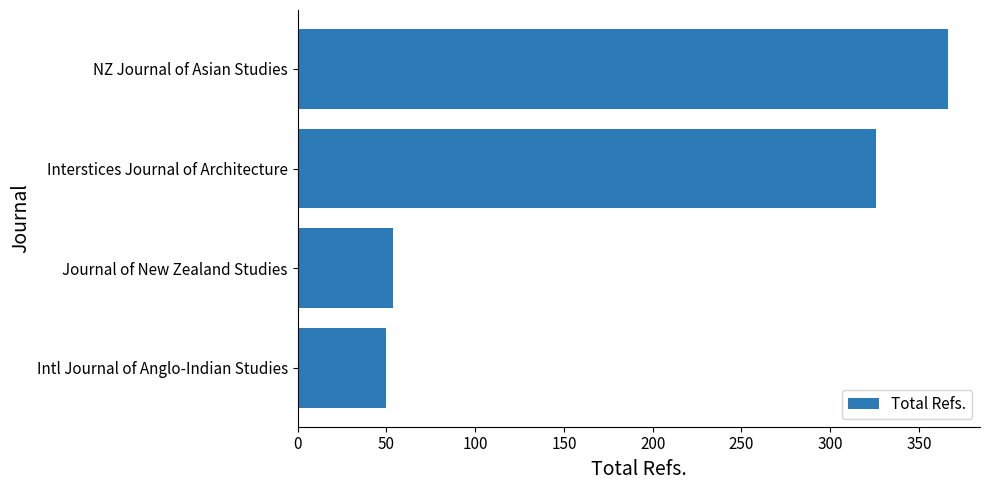

Reading top to bottom, what are all the values shown in this chart?

NZ Journal of Asian Studies=366	Interstices Journal of Architecture=326	Journal of New Zealand Studies=54	Intl Journal of Anglo-Indian Studies=50